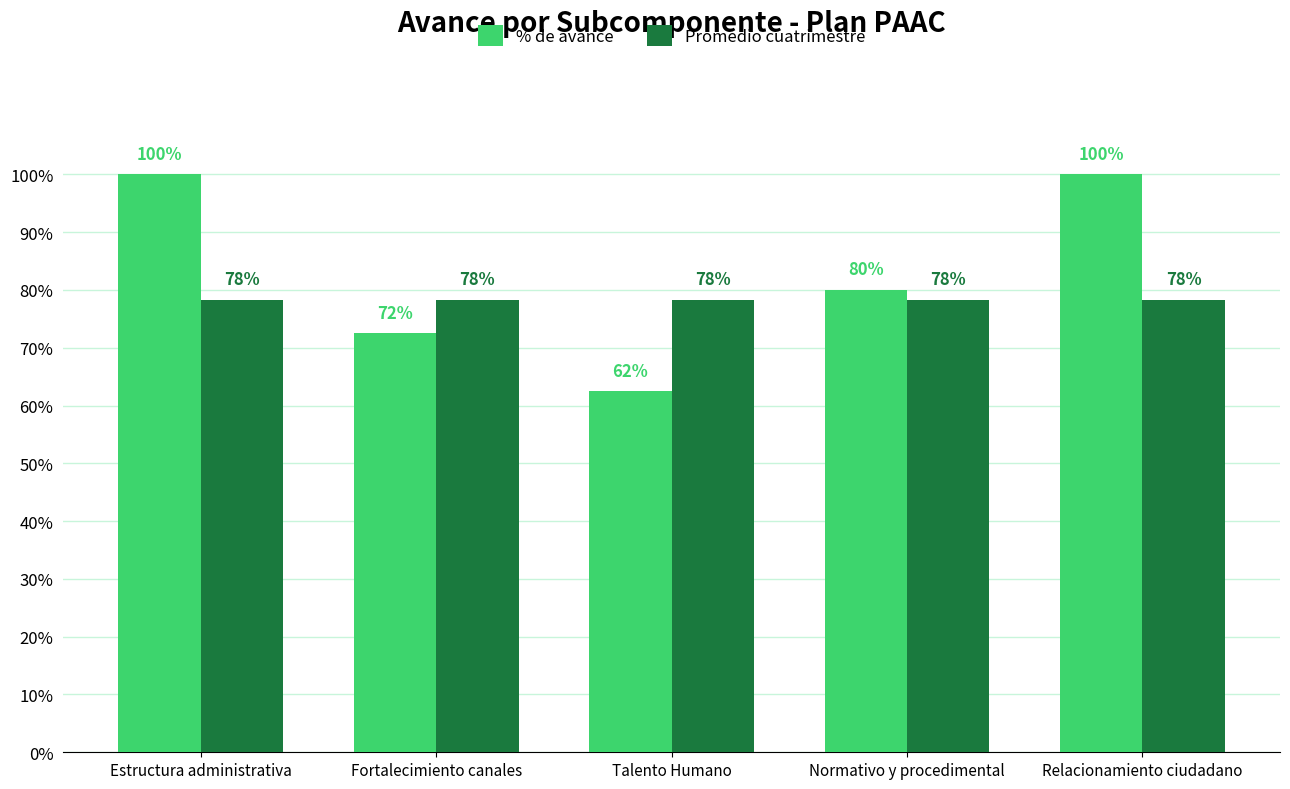

Are the bars grouped side by side (vs. stacked)?

Yes